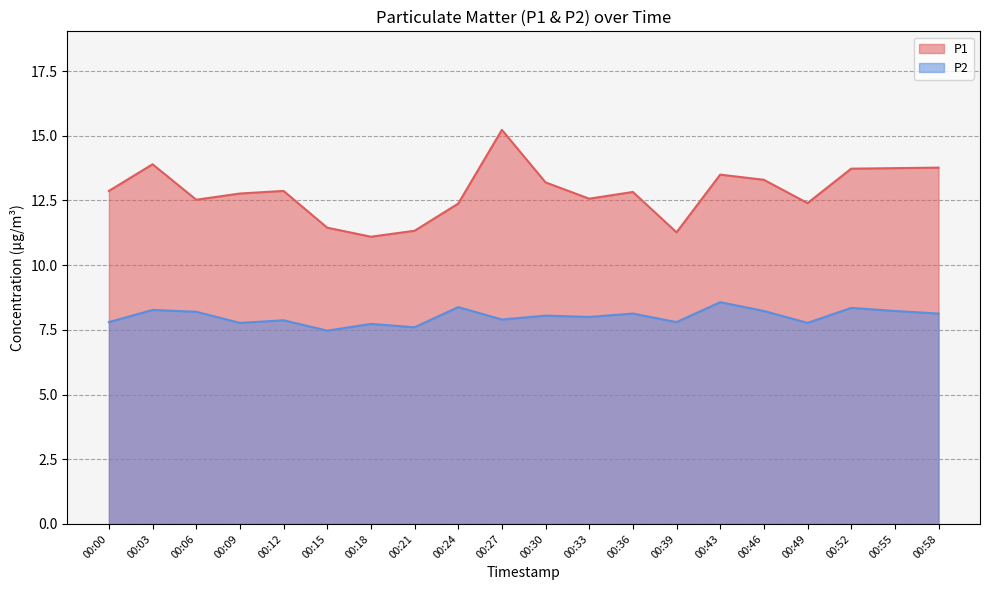

At how many categories does at least one series exceed 9?

20